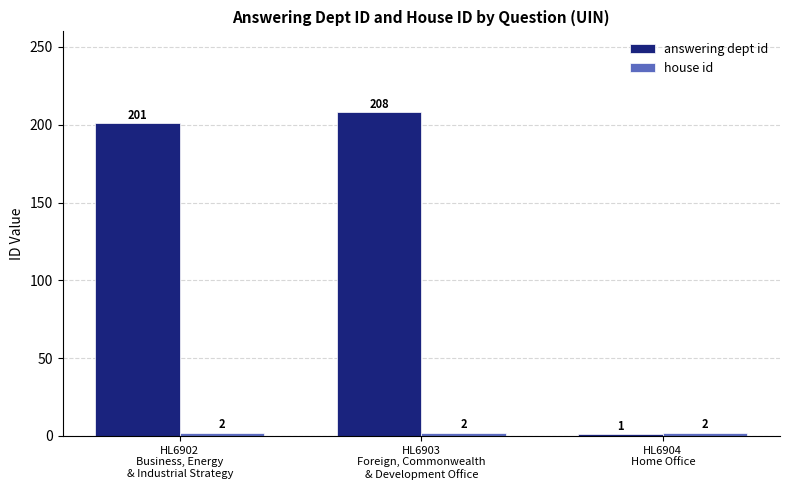

What is the spread (max minus min) of values at HL6904
Home Office?

1